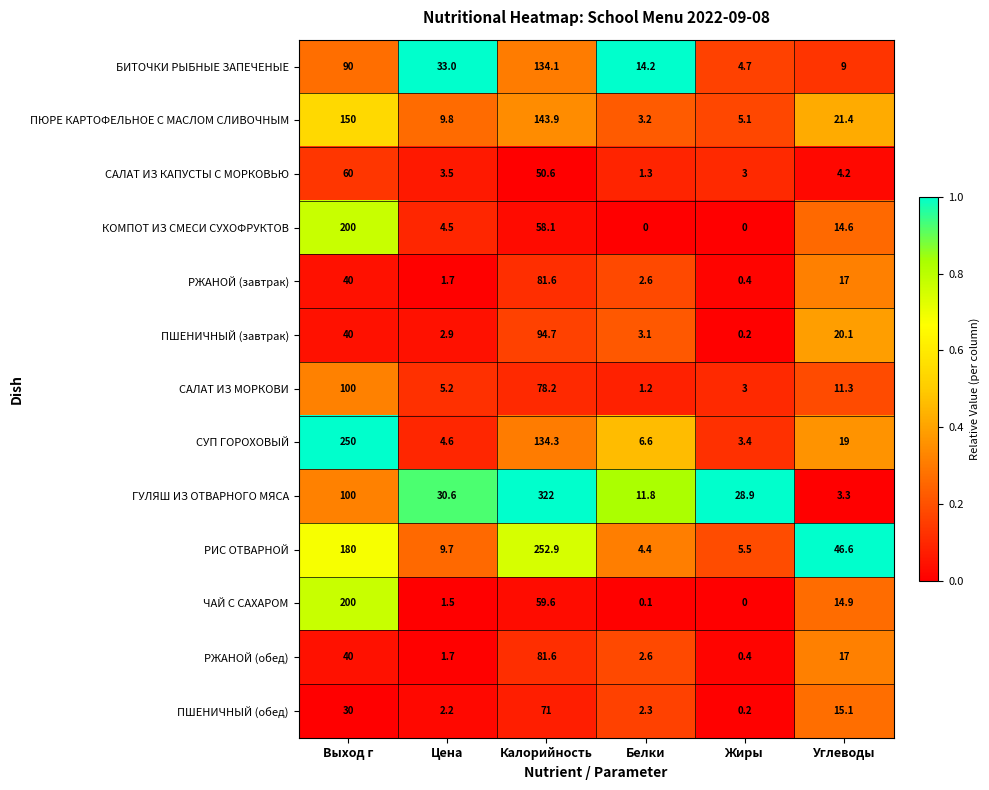

Which series changed the most between Жиры and Углеводы?

РИС ОТВАРНОЙ